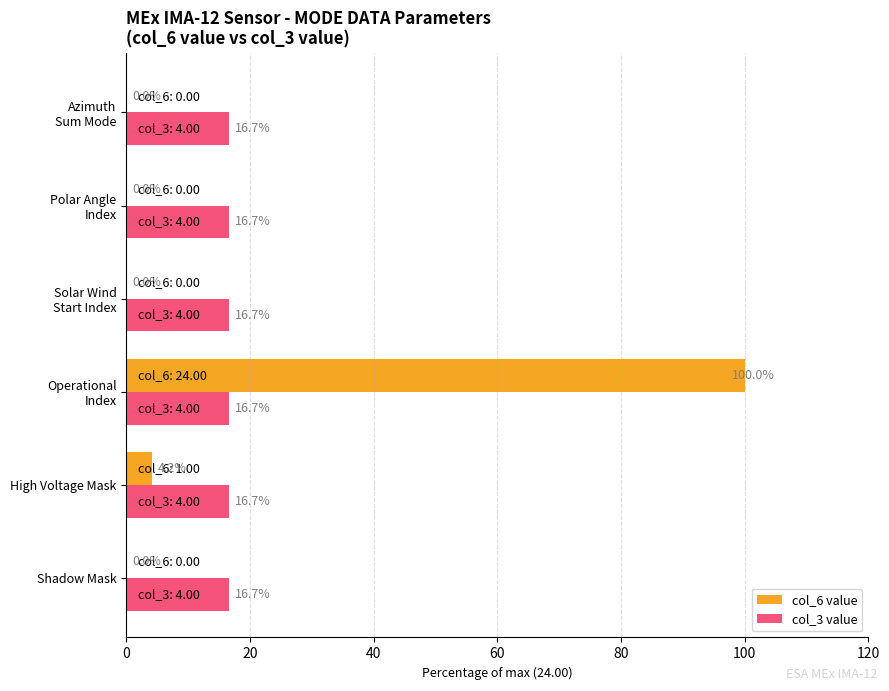

What is the greatest value displayed?

100.0